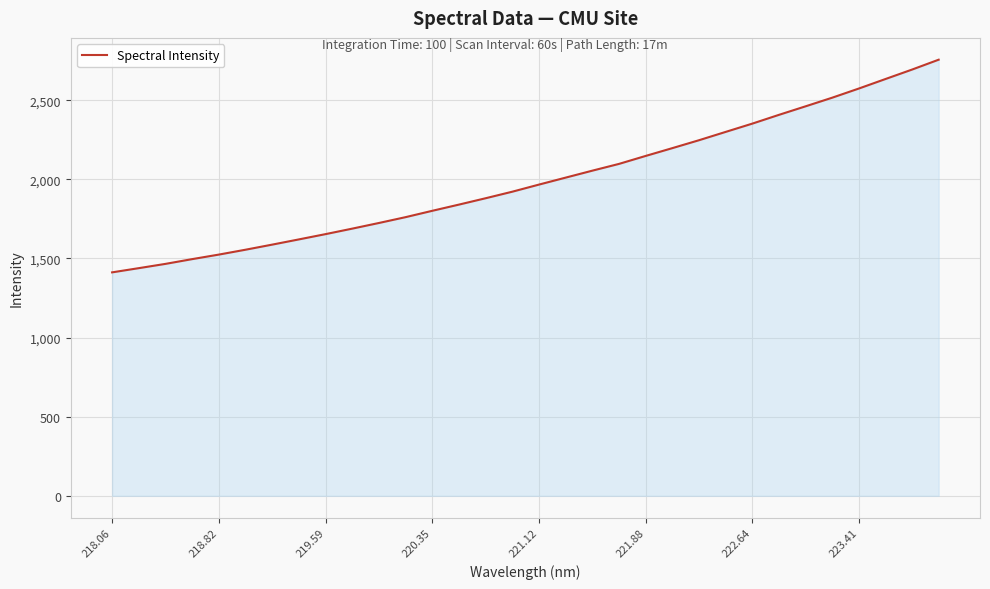

What is the smallest value displayed?

1411.9